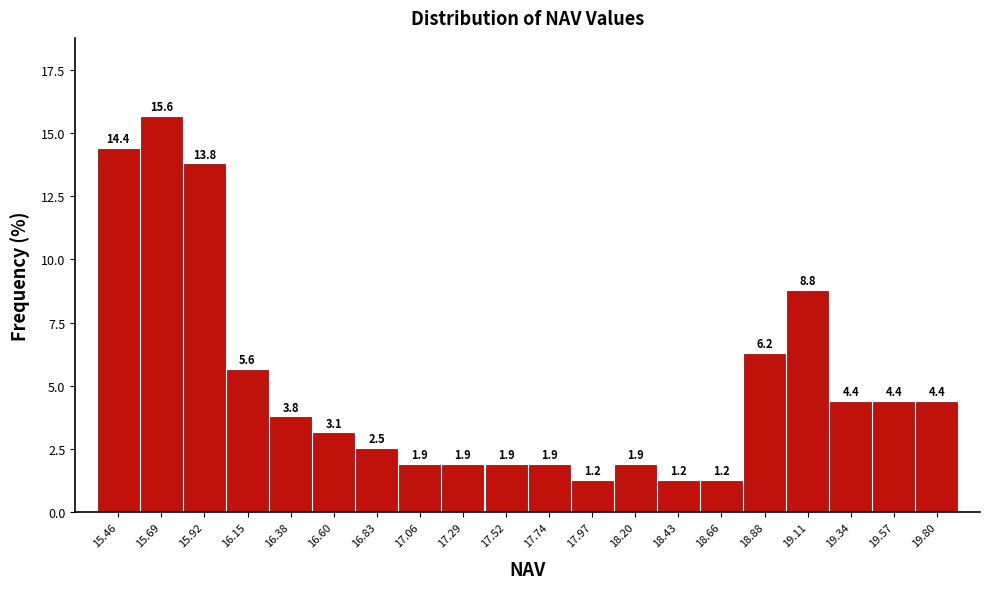

Reading left to right, transcribe this chart: for each bar, give the range it covers on the x-axis and its height. The bar edges are not printed on the chart, so give them approximately, as read against the axis.

15.35 to 15.60: 14.4
15.60 to 15.80: 15.6
15.80 to 16.05: 13.8
16.05 to 16.25: 5.6
16.25 to 16.50: 3.8
16.50 to 16.70: 3.1
16.70 to 16.95: 2.5
16.95 to 17.15: 1.9
17.15 to 17.40: 1.9
17.40 to 17.65: 1.9
17.65 to 17.85: 1.9
17.85 to 18.10: 1.2
18.10 to 18.30: 1.9
18.30 to 18.55: 1.2
18.55 to 18.75: 1.2
18.75 to 19.00: 6.2
19.00 to 19.25: 8.8
19.25 to 19.45: 4.4
19.45 to 19.70: 4.4
19.70 to 19.90: 4.4